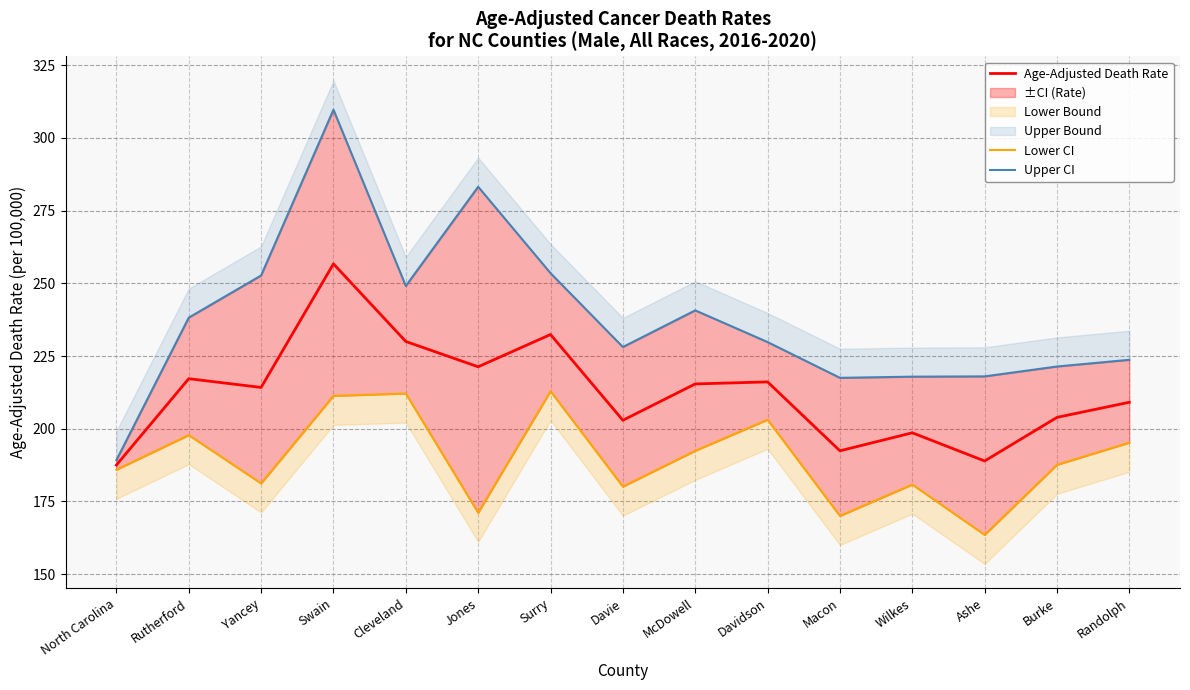

Rank the series by their average value, from highest to lowest.

Upper CI, Age-Adjusted Death Rate, Lower CI